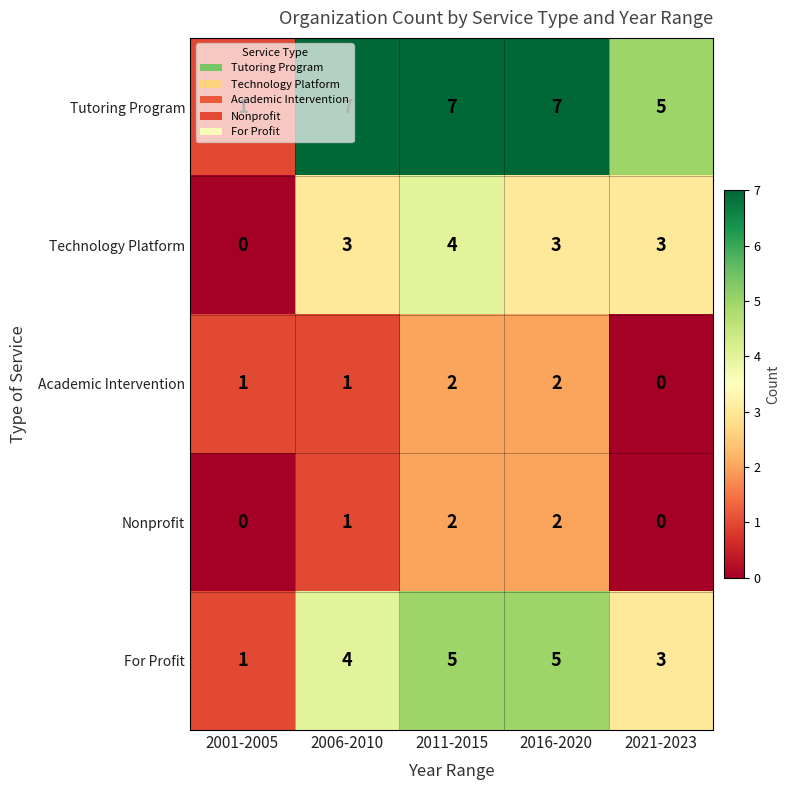

Which series has the largest range (max minus min)?

Tutoring Program